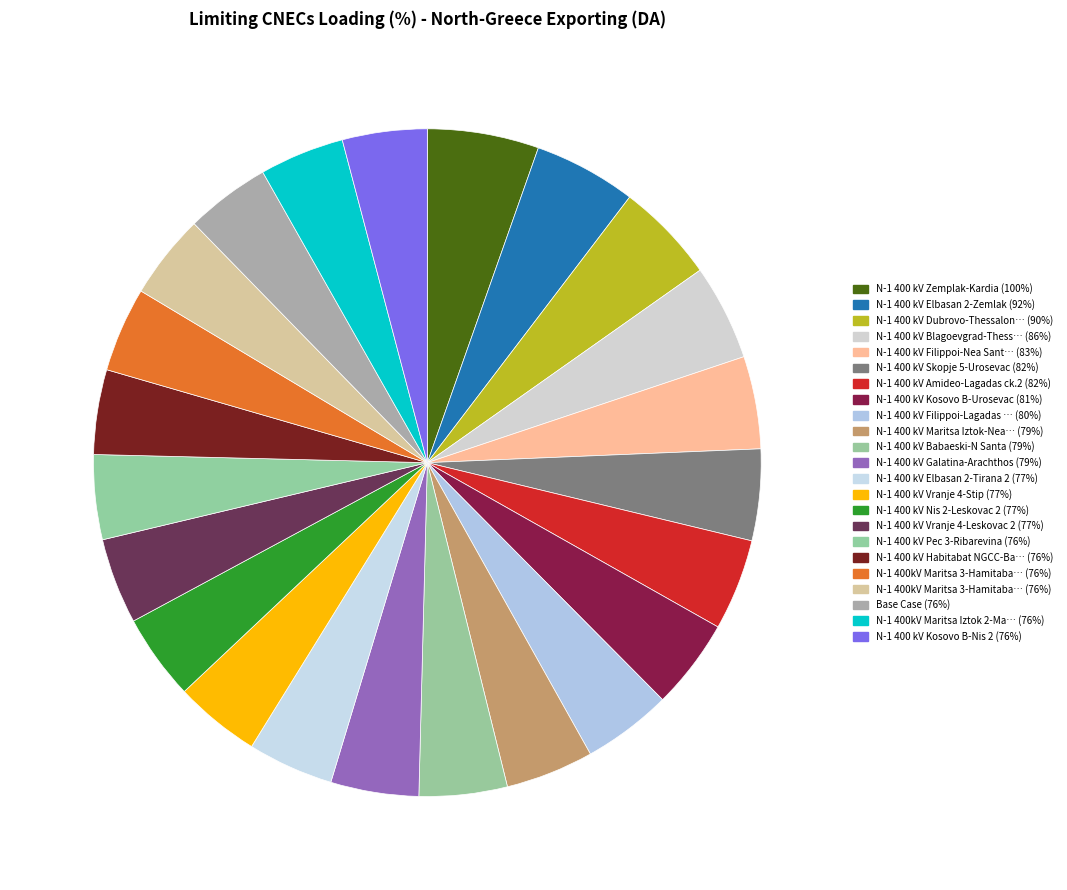

To the nearest percent, what is the average slice percentage?

4%